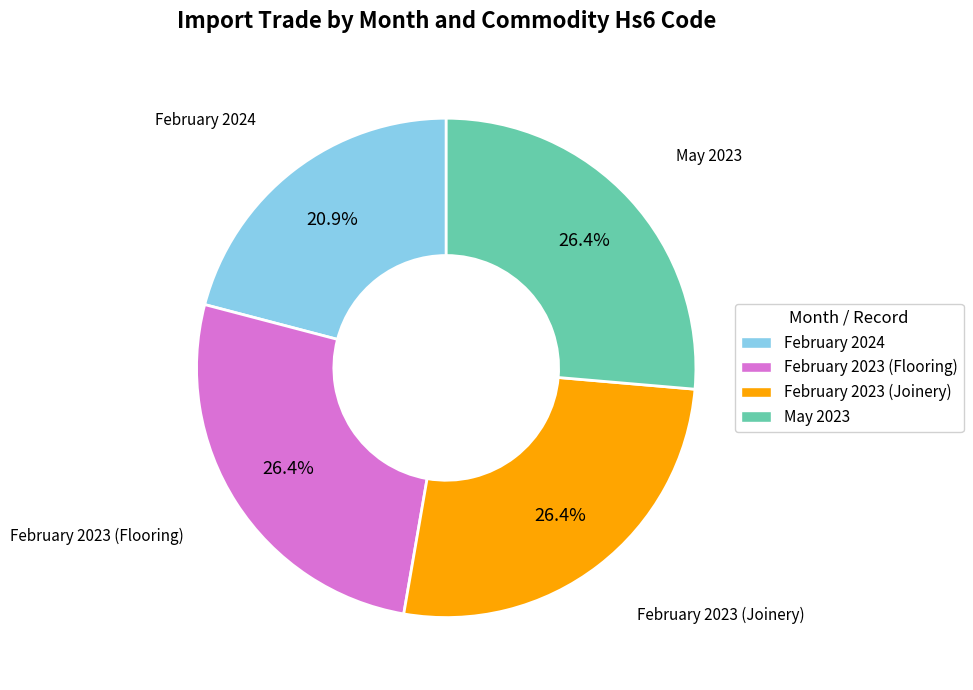

The February 2024 slice represents 32% of the pie. True or false?

False